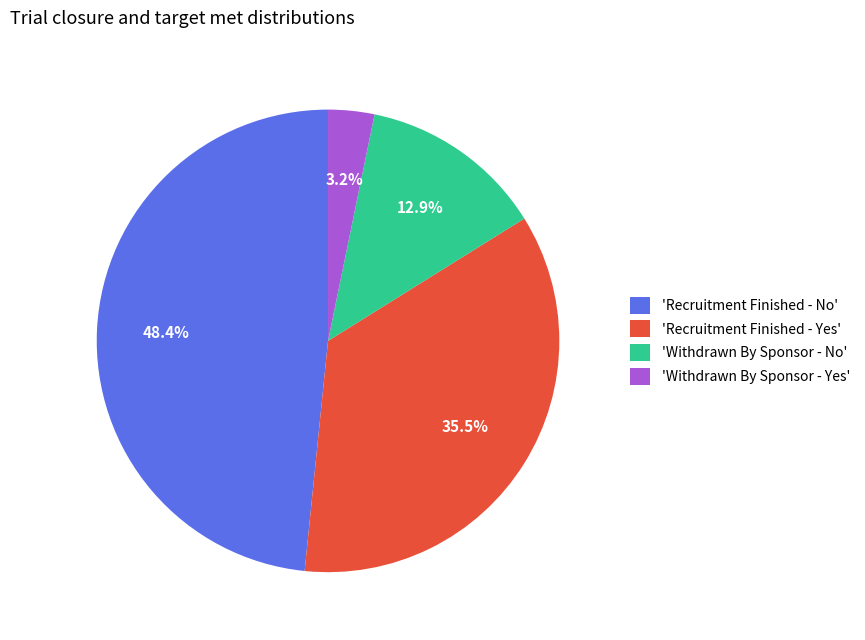

Is there a majority slice in this chart?

No